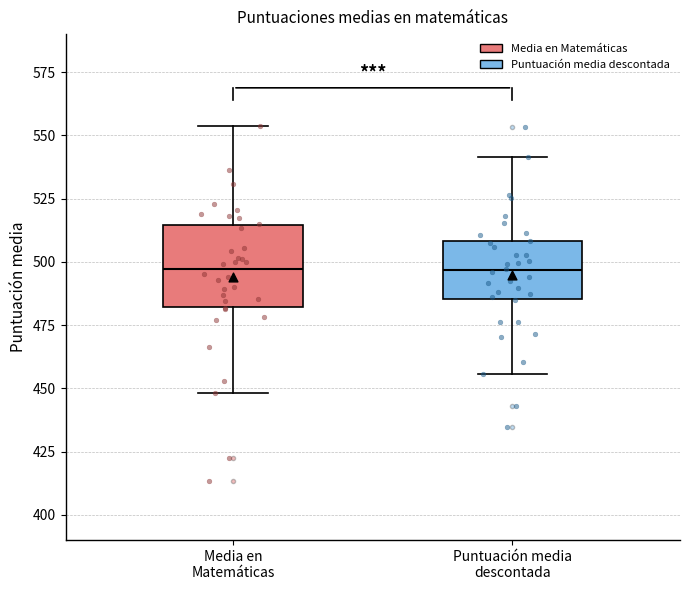

Reading left to right, read every box against the y-axis: the position of its median line, the range the box covers, and the ends of its whiskers. The values are not printed on the chart, so give them approximately, as read against the axis.

Media en Matemáticas: median 495, box 480 to 515, whiskers 450 to 555
Puntuación media descontada: median 495, box 485 to 510, whiskers 455 to 540